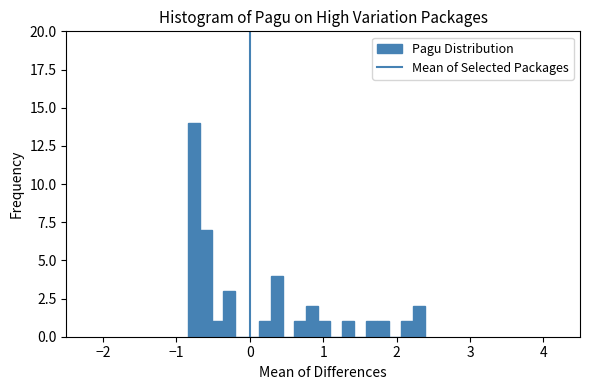

Around what value on the x-axis is the tallest bar? Give the approximate position of its centre, as read against the axis.

-0.8